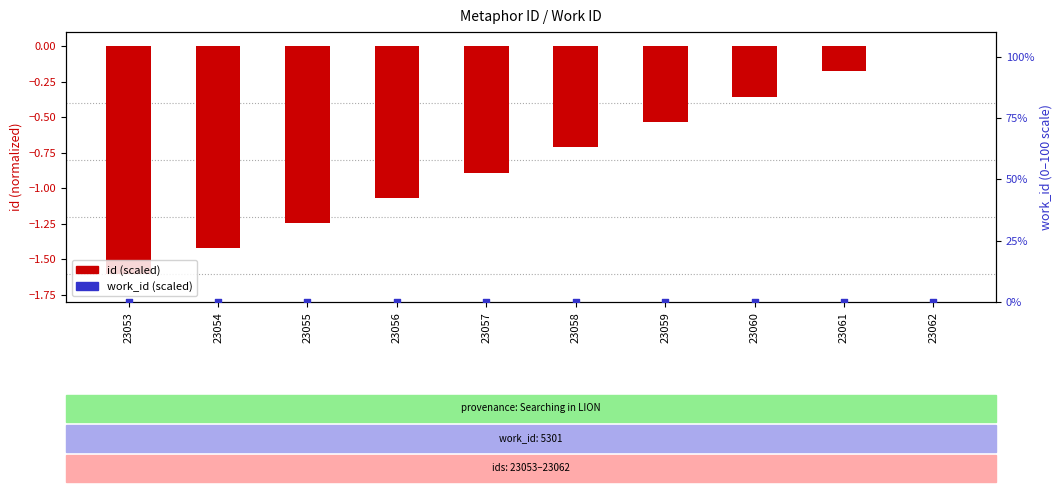

Which series contains the highest Y value?

id (scaled)